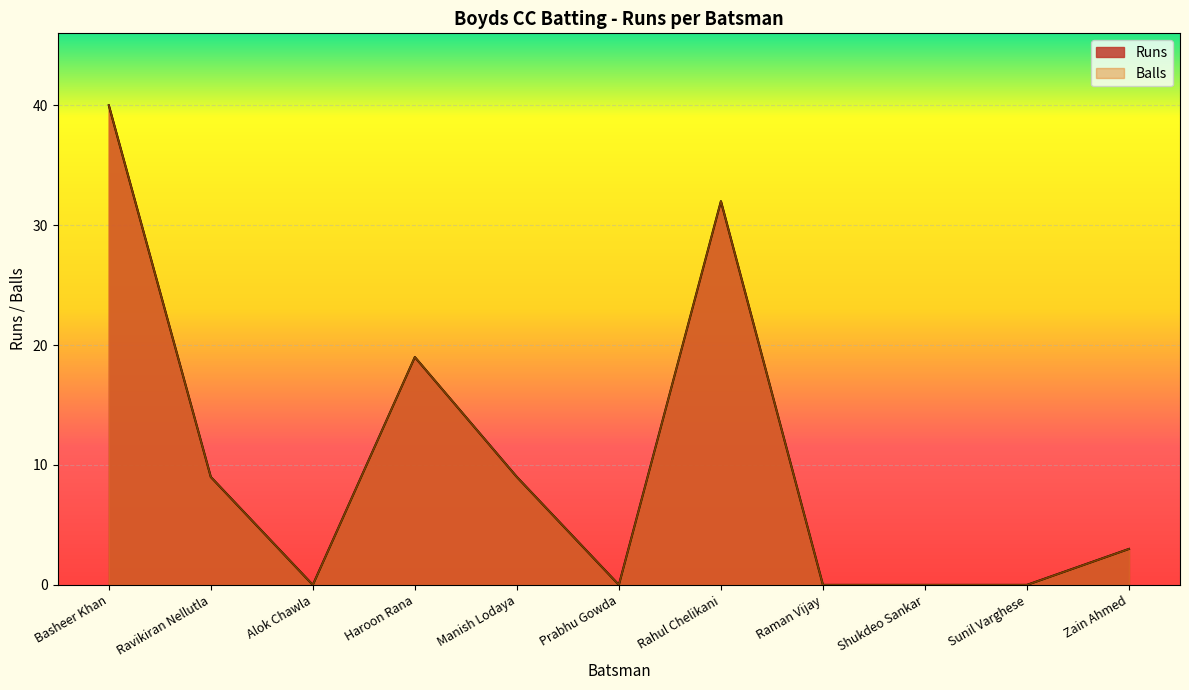

Reading right to left, list all the values displayed in this chart.

Runs: 3	0	0	0	32	0	9	19	0	9	40
Balls: 3	0	0	0	32	0	9	19	0	9	40